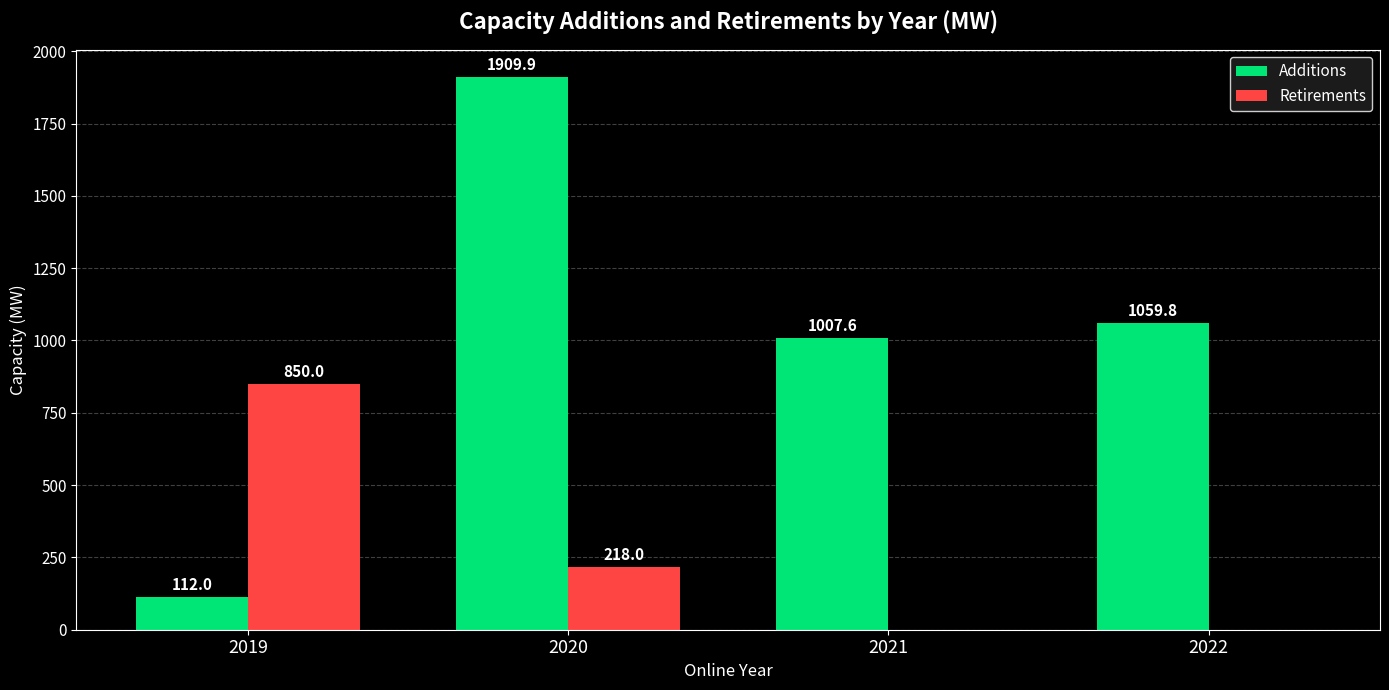

Which series has the largest total across all categories?

Additions